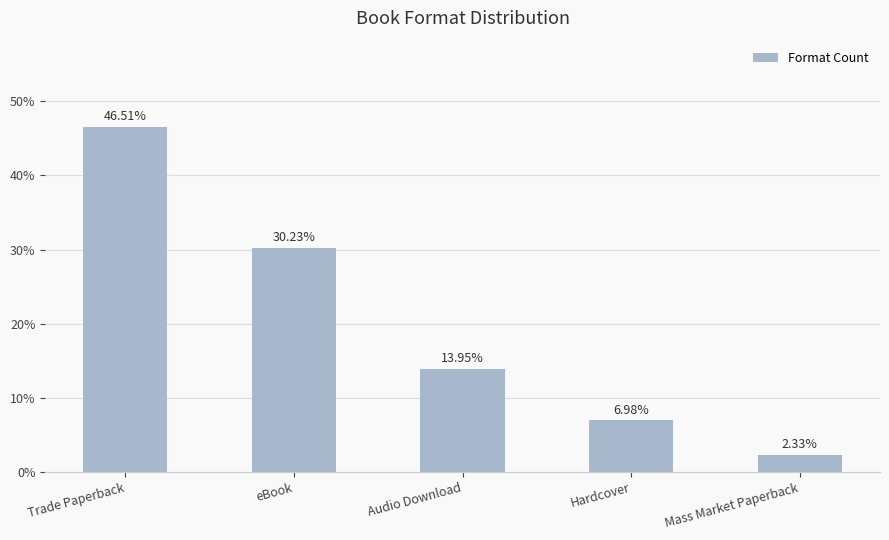

What is the label of the 5th bar from the left?

Mass Market Paperback